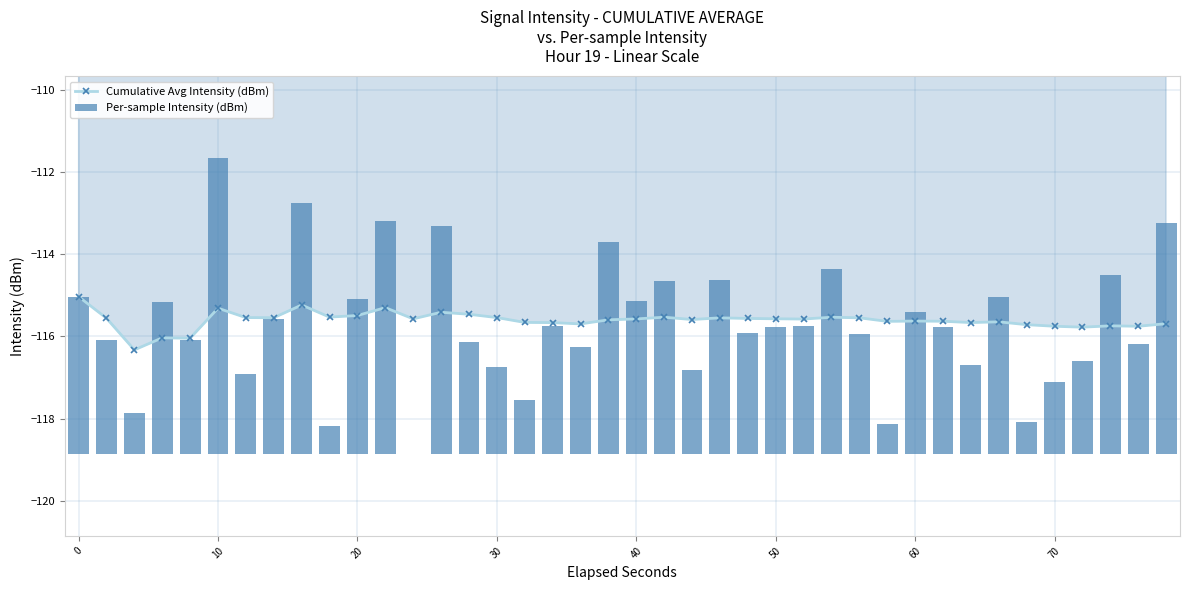

What are all the series names shown in the legend?

Cumulative Avg Intensity (dBm), Per-sample Intensity (dBm)